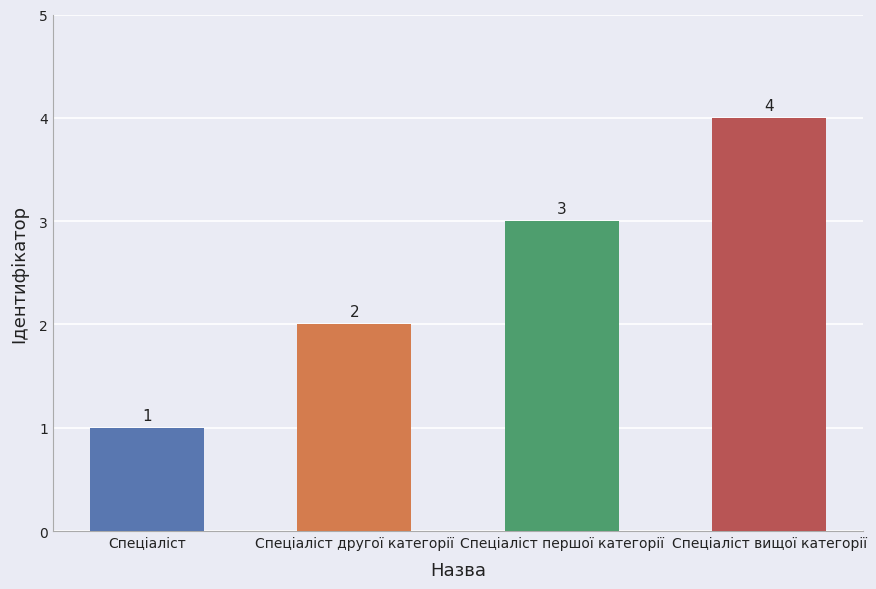

Which category has the lowest value across all series?

Спеціаліст